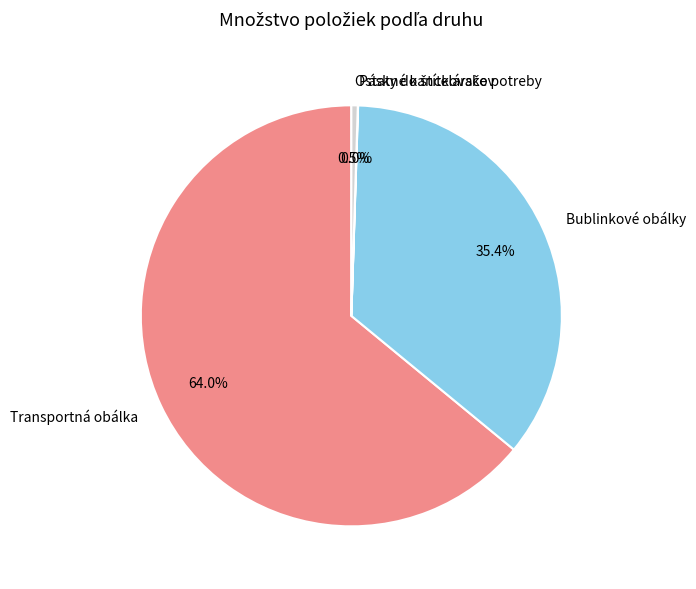

Between Transportná obálka and Ostatné kancelárske potreby, which is larger?

Transportná obálka